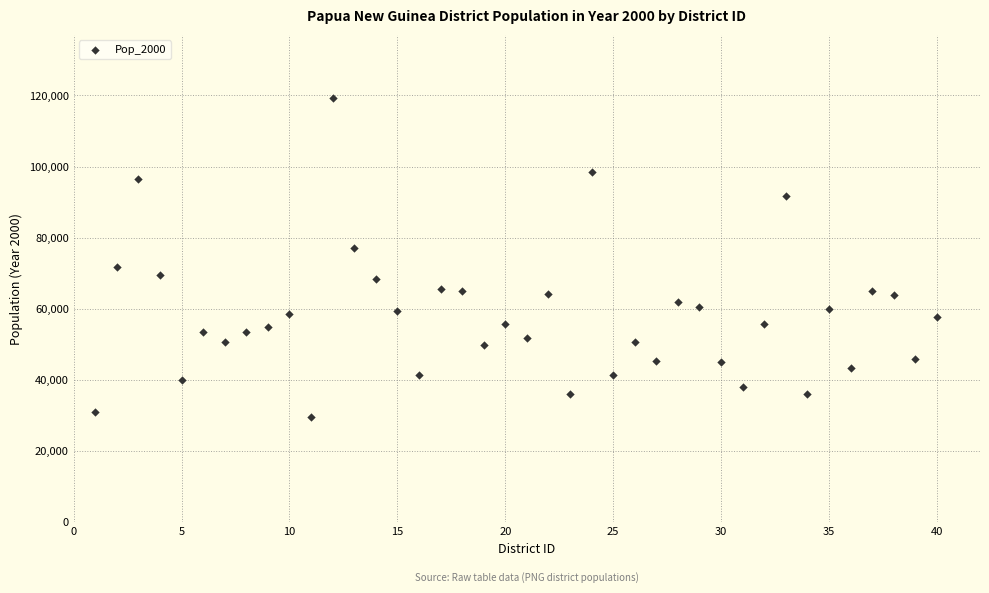

What is the range of X values (max minus min)?

39.0